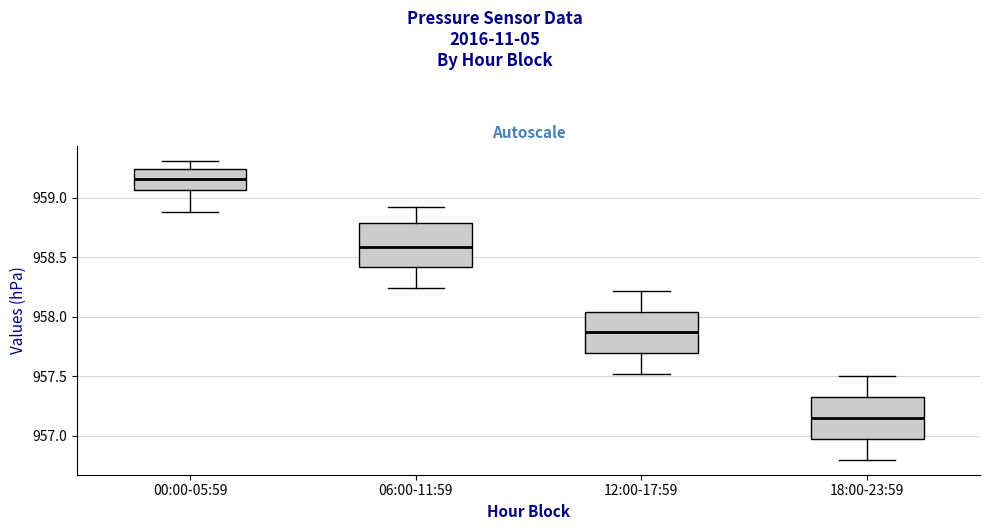

Reading left to right, transcribe this box plot: for each box, give where its median line is, the range the box spans, and where its two whiskers end, as read against the y-axis. The values are not printed on the chart, so give them approximately, as read against the axis.

00:00-05:59: median 959.15, box 959.05 to 959.25, whiskers 958.90 to 959.30
06:00-11:59: median 958.60, box 958.40 to 958.80, whiskers 958.25 to 958.90
12:00-17:59: median 957.85, box 957.70 to 958.05, whiskers 957.50 to 958.20
18:00-23:59: median 957.15, box 957.00 to 957.35, whiskers 956.80 to 957.50